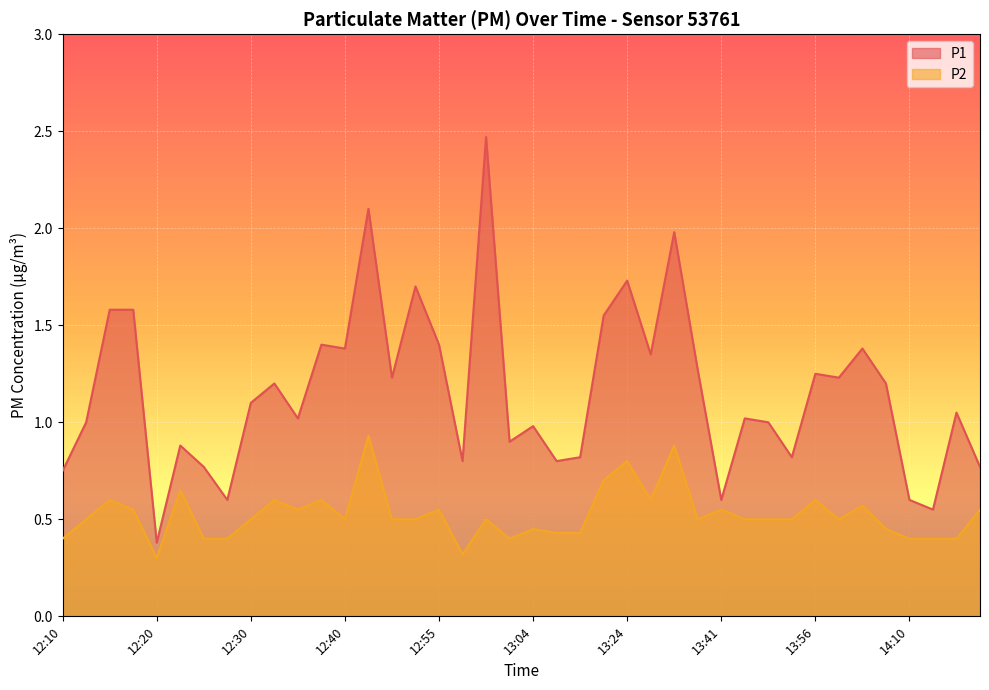

What is the difference between the highest and lowest values at 12:45?

1.2